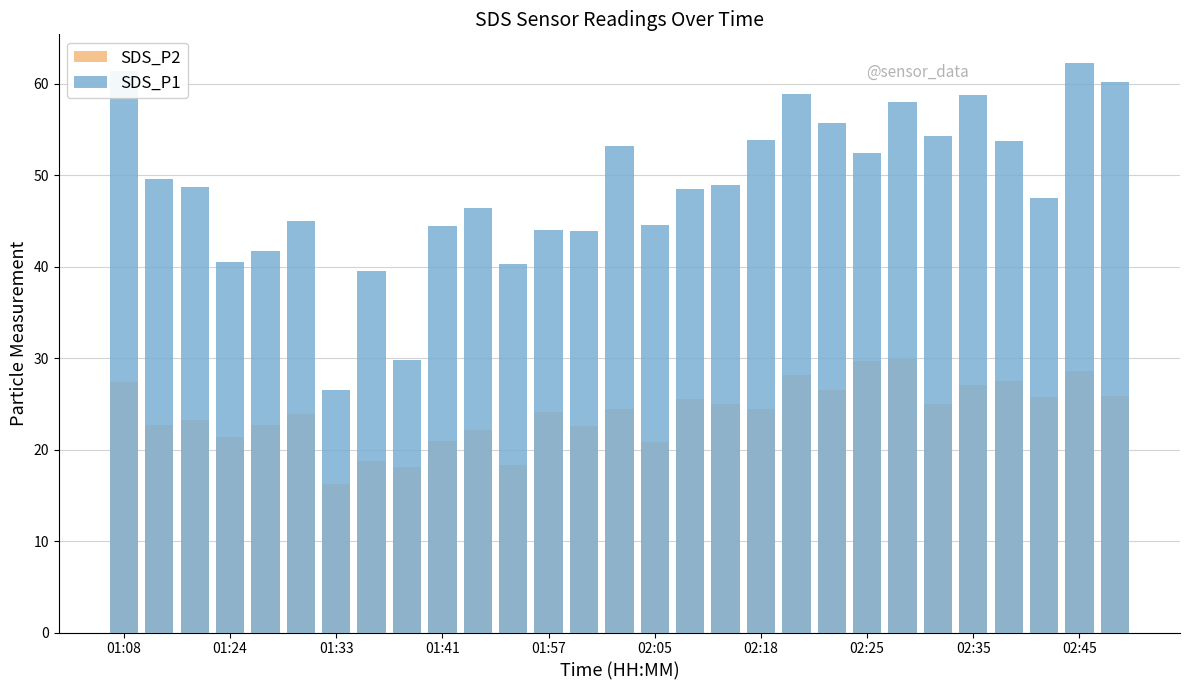

How many bars are there in total?

58